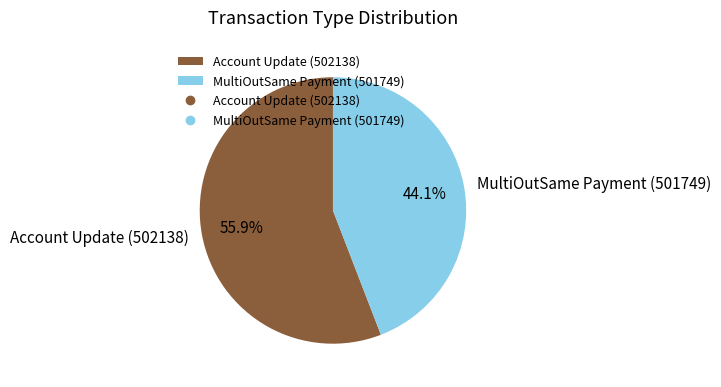

To the nearest percent, what percentage of the pie is MultiOutSame Payment (501749)?

44%